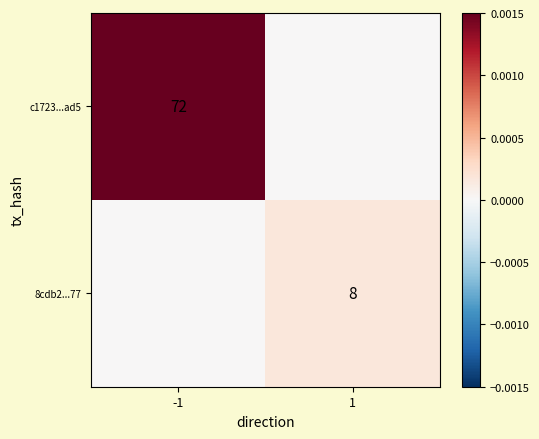

True or false: c1723...ad5 has a value of 46 at -1.

False